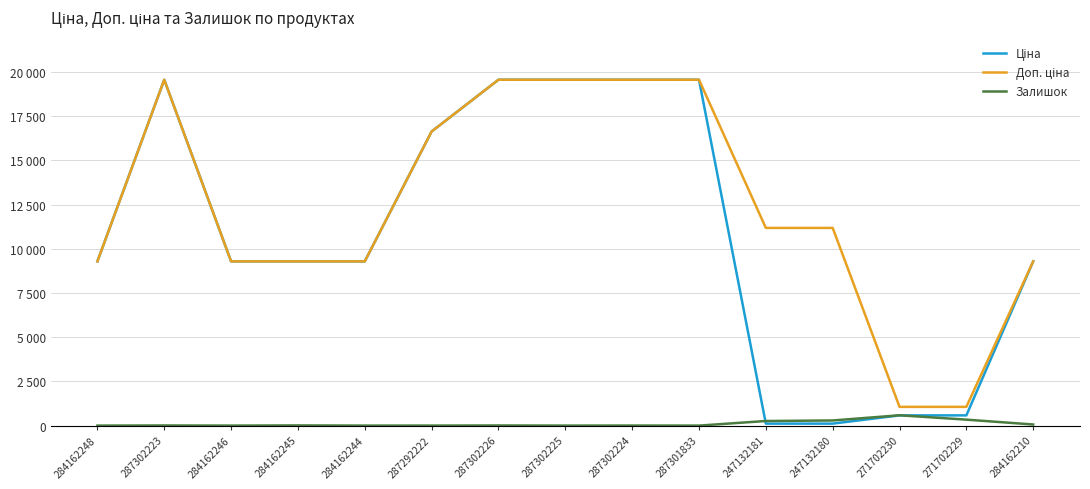

Does the chart display data point markers on the line(s)?

No